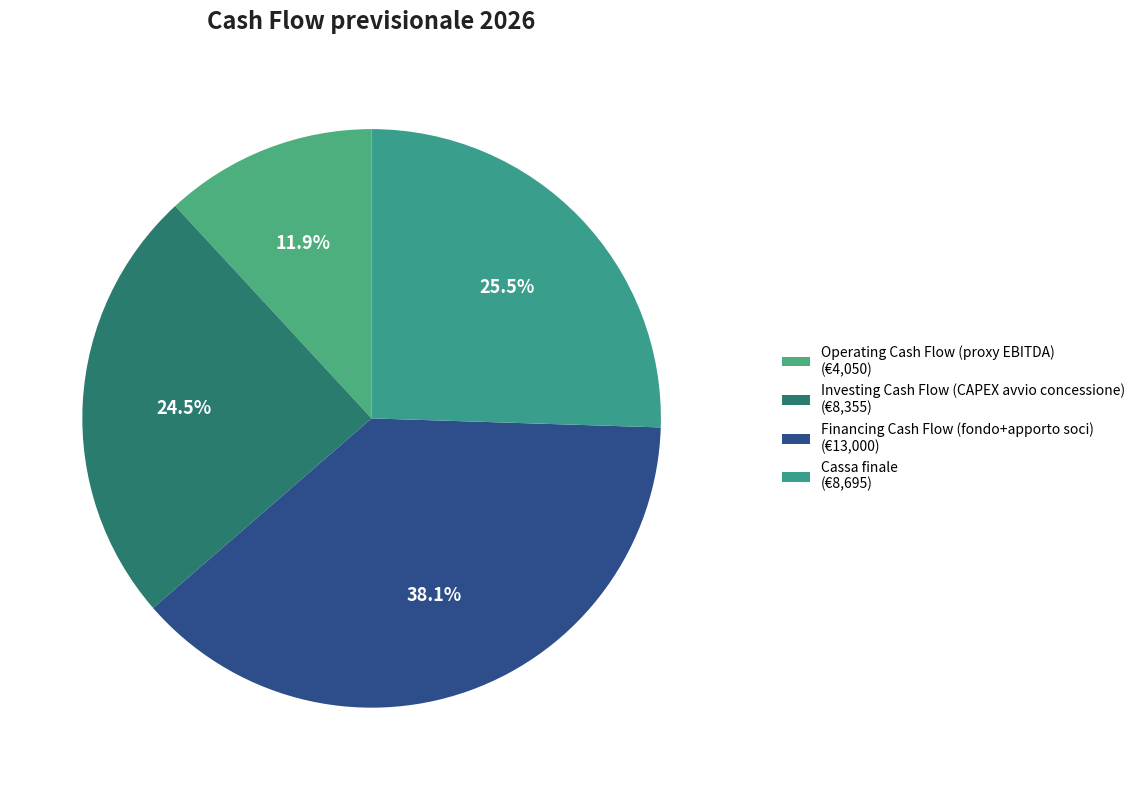

How many segments does this pie chart have?

4